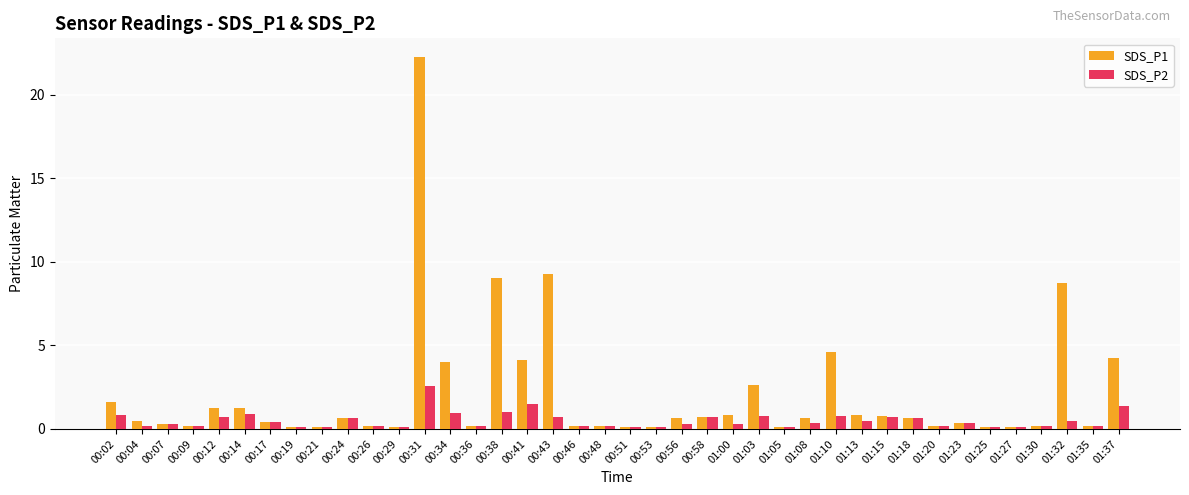

What is the average value of the SDS_P1 series?

2.1